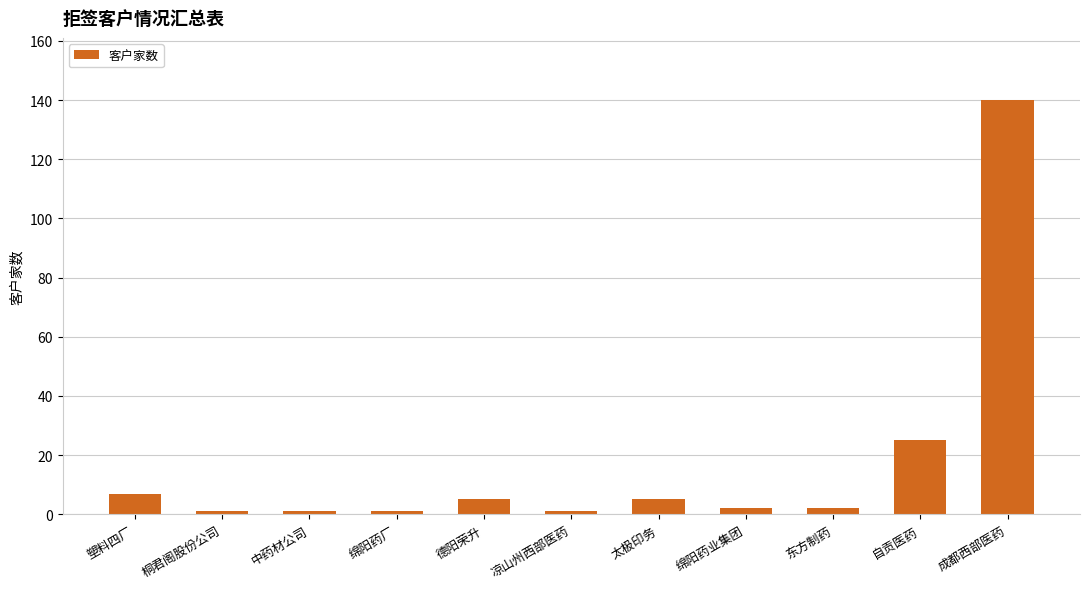

What is the minimum value shown in the chart?

1